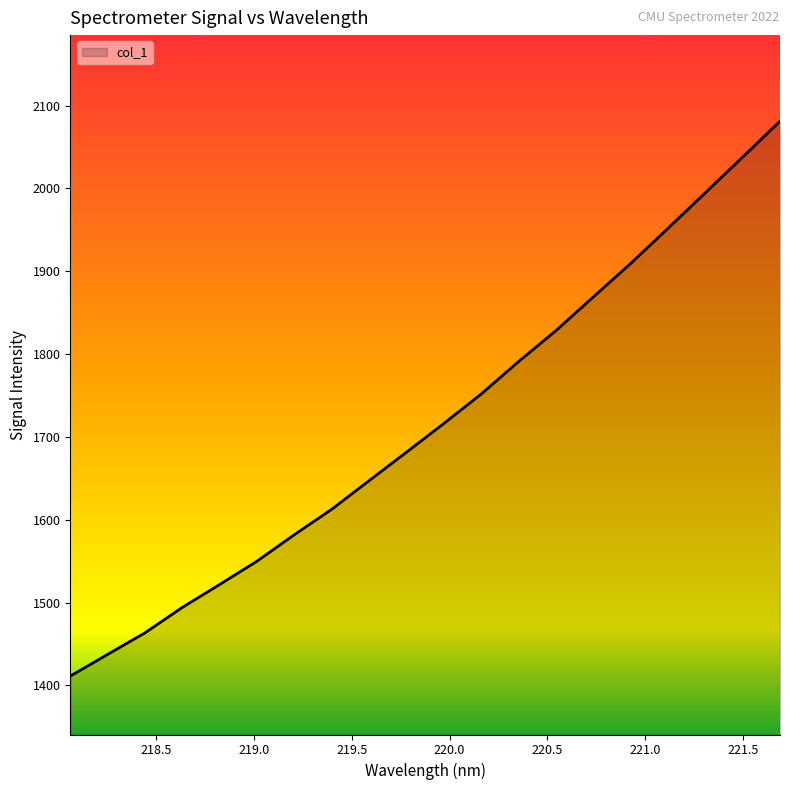

What is the minimum value shown in the chart?

1411.2